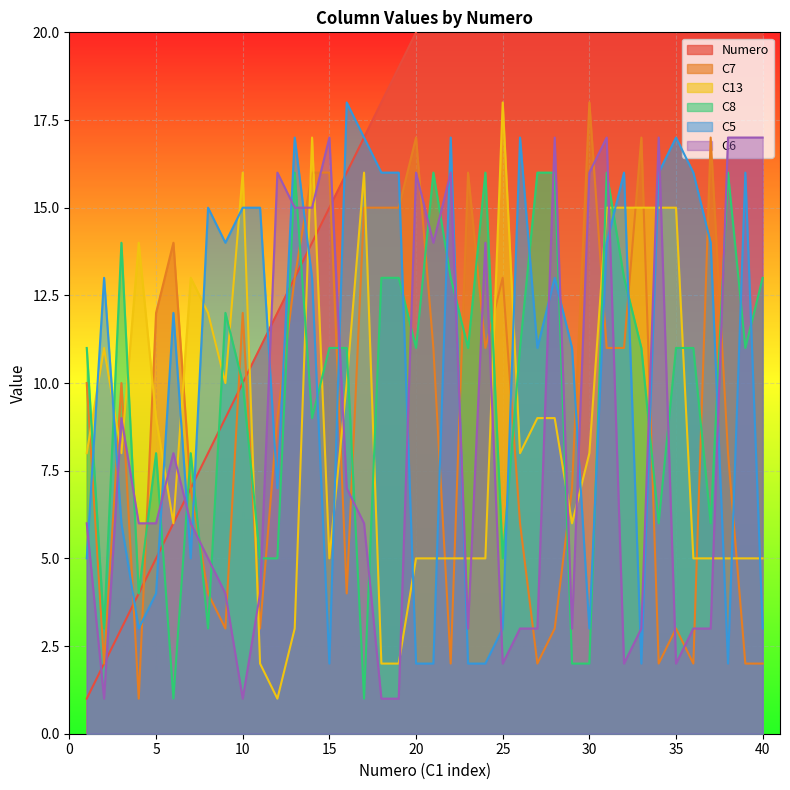

Reading right to left, list all the values displayed in this chart.

Numero: 40=40	39=39	38=38	37=37	36=36	35=35	34=34	33=33	32=32	31=31	30=30	29=29	28=28	27=27	26=26	25=25	24=24	23=23	22=22	21=21	20=20	19=19	18=18	17=17	16=16	15=15	14=14	13=13	12=12	11=11	10=10	9=9	8=8	7=7	6=6	5=5	4=4	3=3	2=2	1=1
C7: 40=2	39=2	38=8	37=17	36=2	35=3	34=2	33=17	32=11	31=11	30=18	29=7	28=3	27=2	26=6	25=13	24=11	23=16	22=2	21=11	20=17	19=15	18=15	17=15	16=4	15=16	14=16	13=13	12=9	11=3	10=12	9=3	8=4	7=7	6=14	5=12	4=1	3=10	2=2	1=10
C13: 40=5	39=5	38=5	37=5	36=5	35=15	34=15	33=15	32=15	31=15	30=8	29=6	28=9	27=9	26=8	25=18	24=5	23=5	22=5	21=5	20=5	19=2	18=2	17=16	16=10	15=5	14=17	13=3	12=1	11=2	10=16	9=10	8=12	7=13	6=6	5=9	4=14	3=8	2=11	1=8
C8: 40=13	39=11	38=16	37=6	36=11	35=11	34=6	33=11	32=13	31=16	30=2	29=2	28=16	27=16	26=11	25=5	24=16	23=11	22=13	21=16	20=11	19=13	18=13	17=1	16=11	15=11	14=9	13=16	12=5	11=5	10=10	9=12	8=3	7=8	6=1	5=8	4=4	3=14	2=3	1=11
C5: 40=3	39=16	38=2	37=14	36=16	35=17	34=16	33=2	32=16	31=14	30=3	29=11	28=13	27=11	26=17	25=3	24=2	23=2	22=17	21=2	20=2	19=16	18=16	17=17	16=18	15=2	14=13	13=17	12=7	11=15	10=15	9=14	8=15	7=5	6=12	5=4	4=3	3=6	2=13	1=5
C6: 40=17	39=17	38=17	37=3	36=3	35=2	34=17	33=3	32=2	31=17	30=16	29=3	28=17	27=3	26=3	25=2	24=14	23=3	22=16	21=14	20=16	19=1	18=1	17=6	16=7	15=17	14=15	13=15	12=16	11=4	10=1	9=4	8=5	7=6	6=8	5=6	4=6	3=9	2=1	1=6